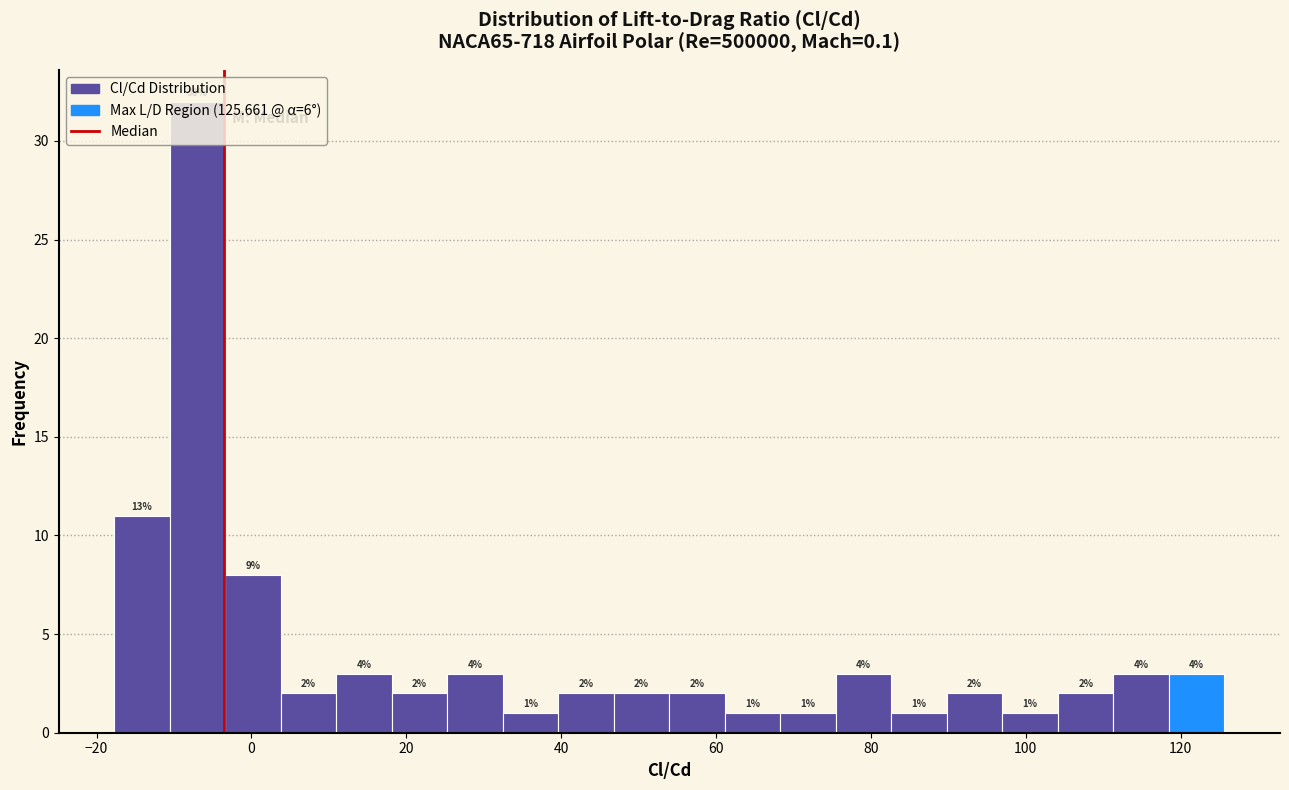

Read against the x-axis, roughly where is the centre of the tallest bar?

-6